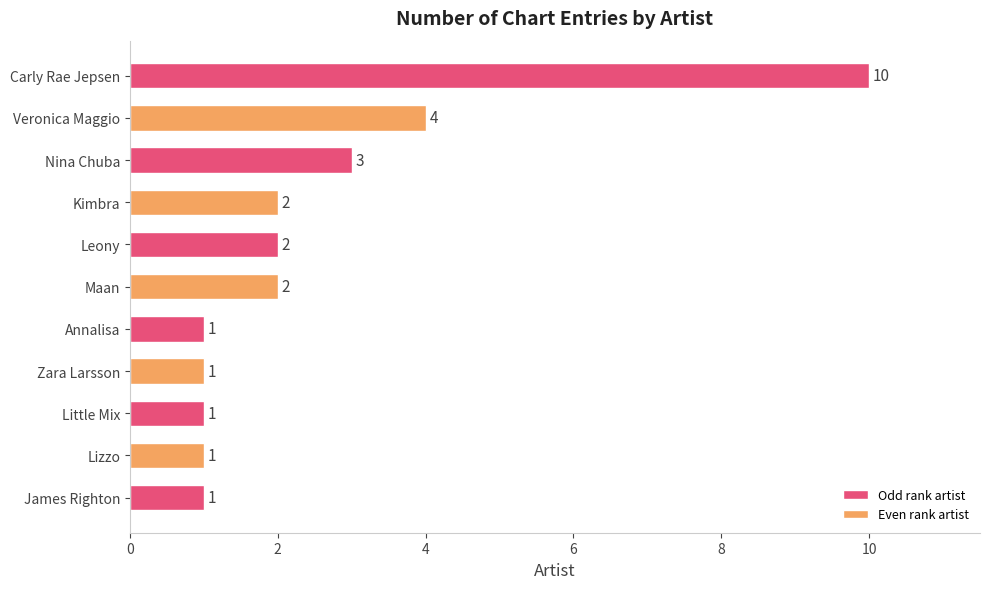

What is the value of the 9th bar from the top?

1